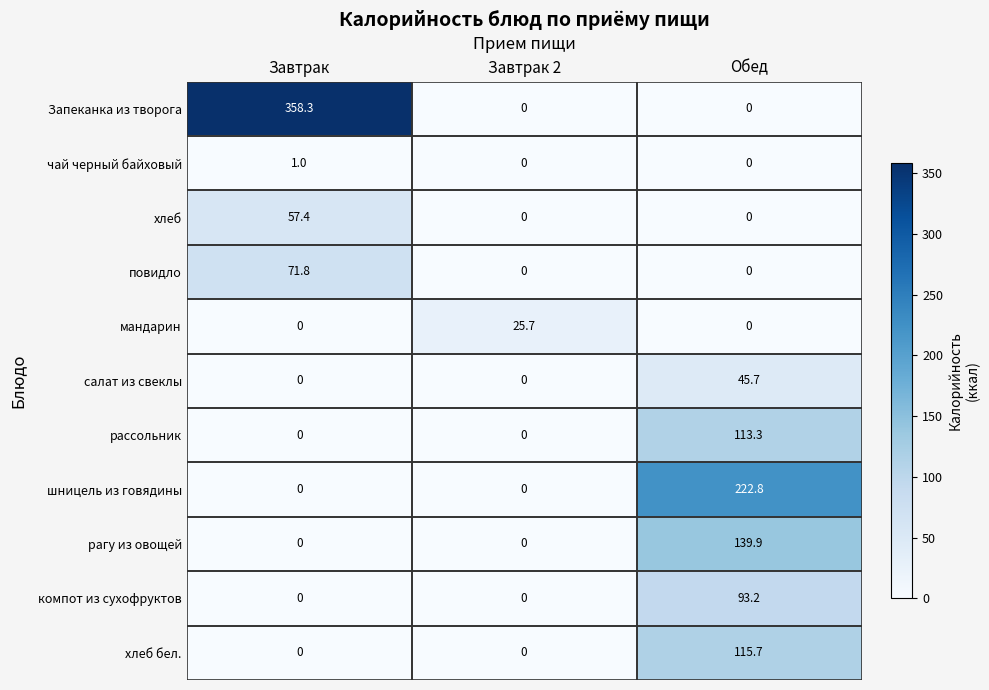

What is the highest value of the повидло series?

71.8